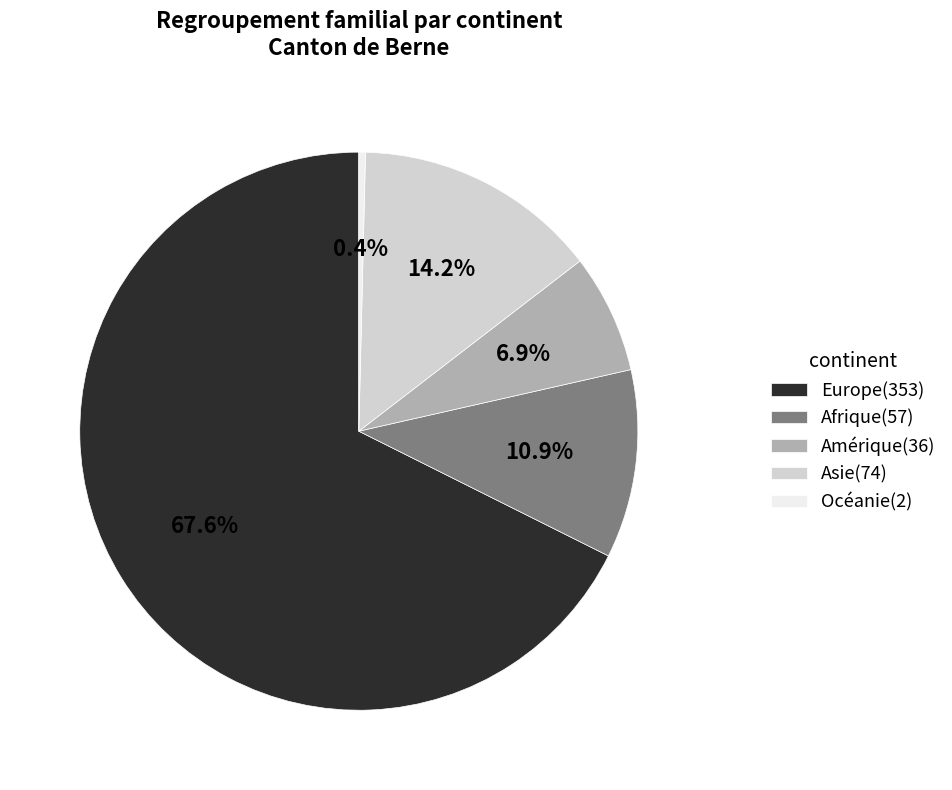

What percentage is the Europe slice, to the nearest percent?

68%